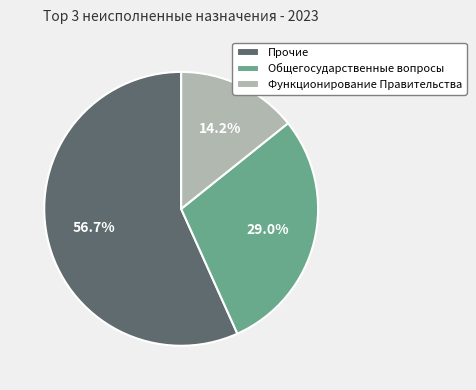

To the nearest percent, what is the average slice percentage?

33%